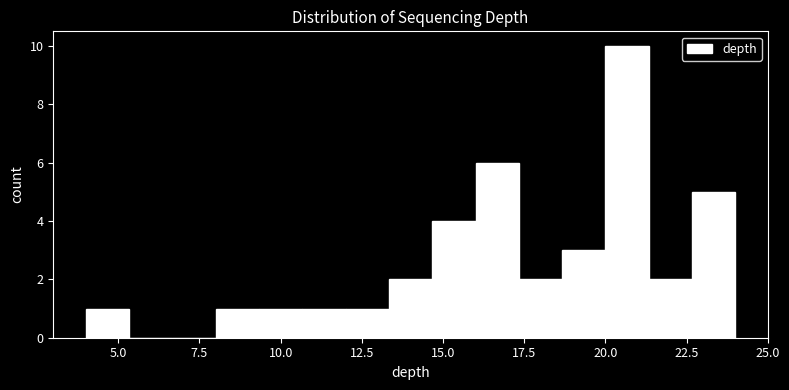

Read against the x-axis, roughly where is the centre of the tallest bar?

20.5